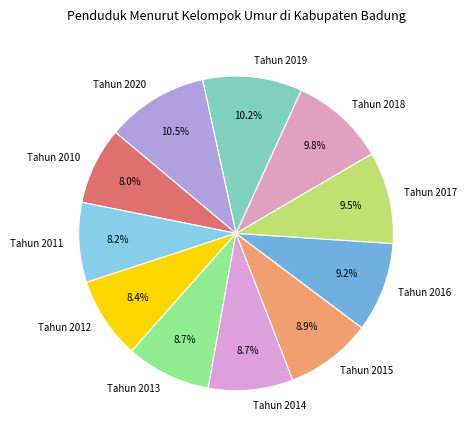

Does any single category account for the majority?

No